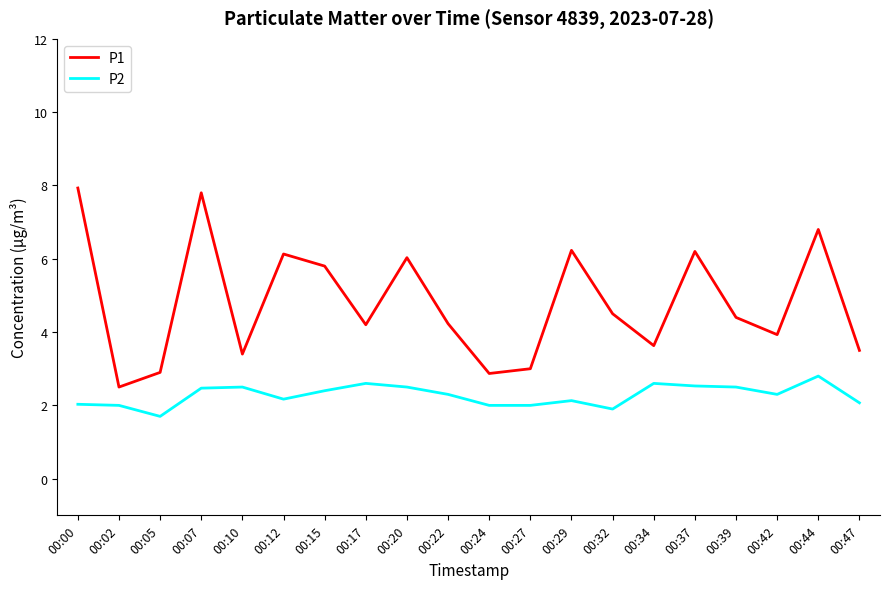

Which series has the largest range (max minus min)?

P1